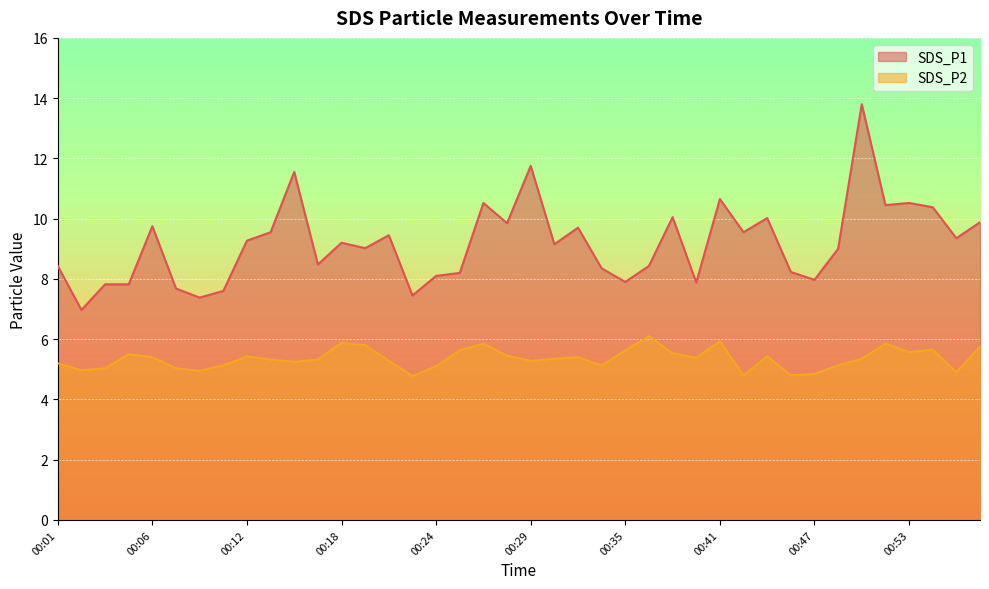

Does the chart display data point markers on the line(s)?

No